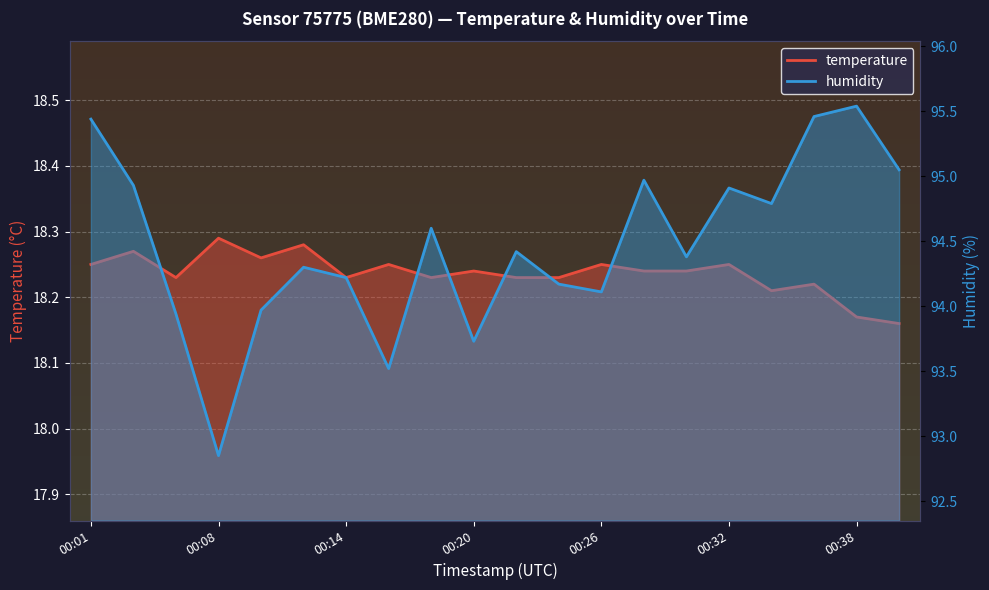

What is the difference between the humidity values at 00:24 and 00:36?

1.3